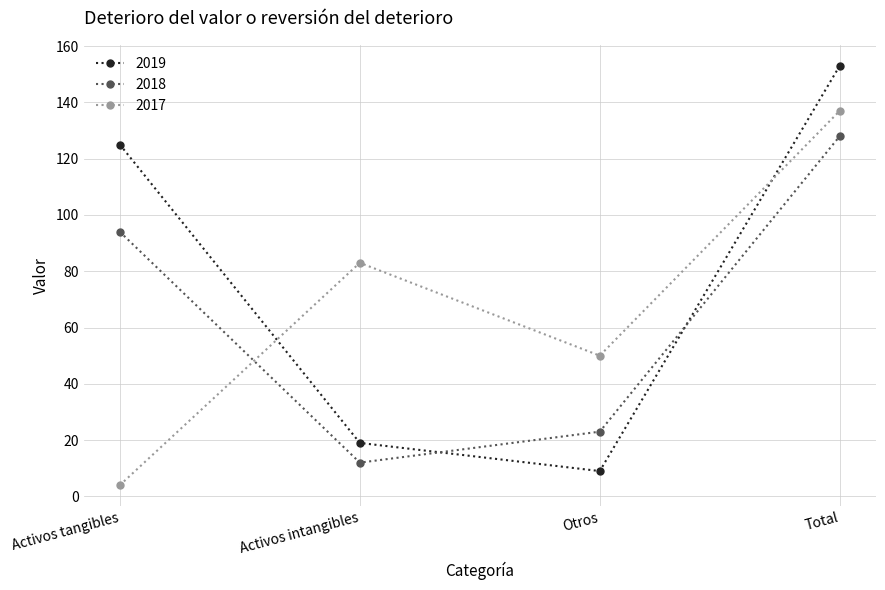

How many 2017 values are between 50 and 137?

3